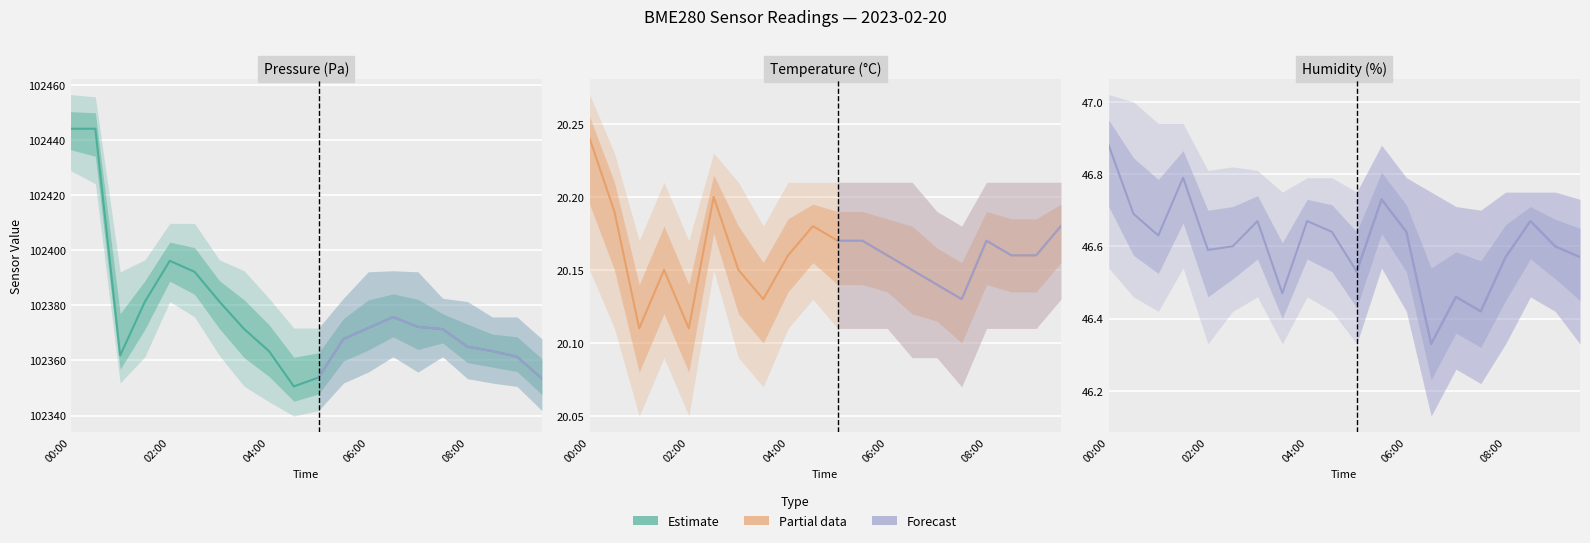

True or false: the data has more than 1 interior local peaks.

True